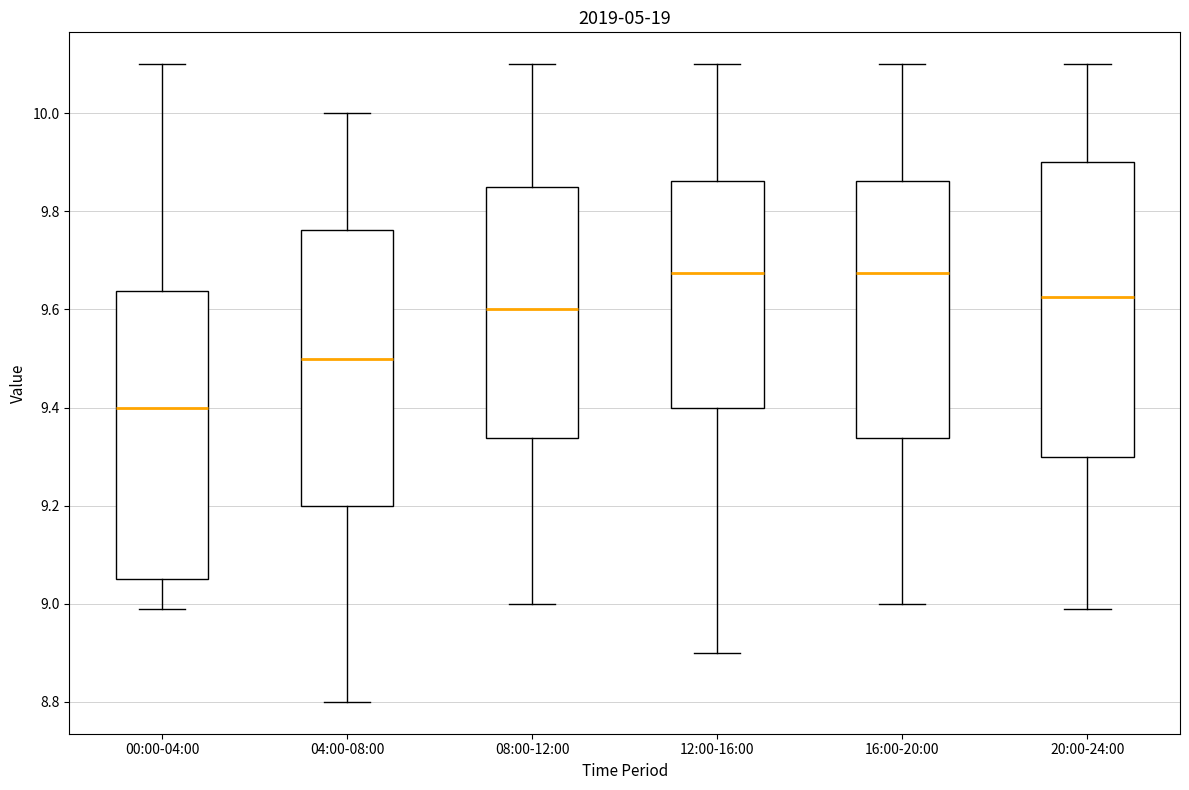

Reading left to right, read every box against the y-axis: the position of its median line, the range the box covers, and the ends of its whiskers. The values are not printed on the chart, so give them approximately, as read against the axis.

00:00-04:00: median 9.40, box 9.06 to 9.64, whiskers 9.00 to 10.10
04:00-08:00: median 9.50, box 9.20 to 9.76, whiskers 8.80 to 10.00
08:00-12:00: median 9.60, box 9.34 to 9.86, whiskers 9.00 to 10.10
12:00-16:00: median 9.68, box 9.40 to 9.86, whiskers 8.90 to 10.10
16:00-20:00: median 9.68, box 9.34 to 9.86, whiskers 9.00 to 10.10
20:00-24:00: median 9.62, box 9.30 to 9.90, whiskers 9.00 to 10.10